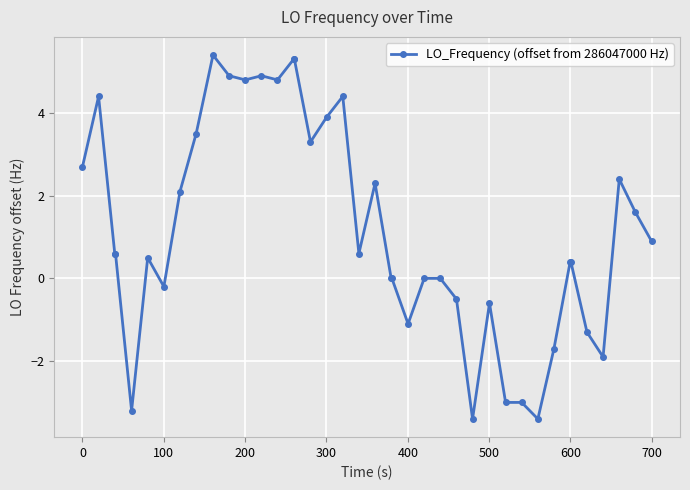

What is the value of the 5th point from the left?

-3.2